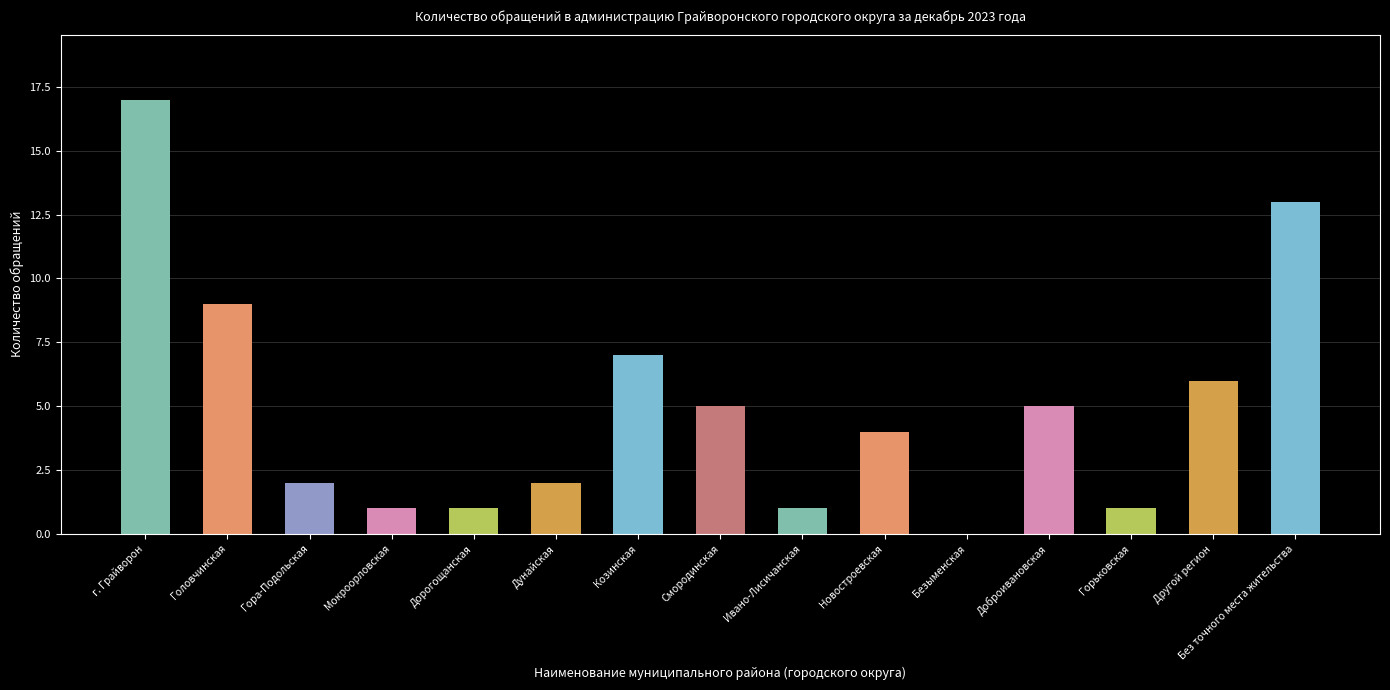

What is the change in value from Головчинская to Горьковская?

-8